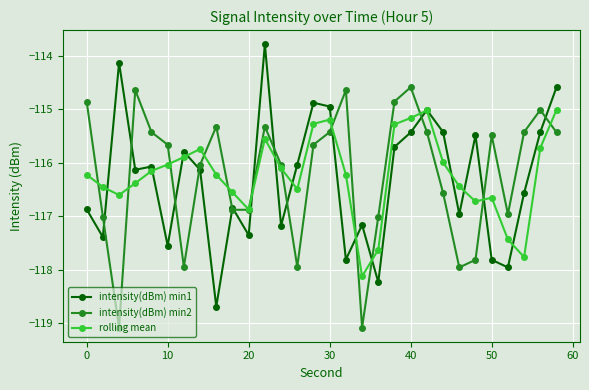

What is the value of the intensity(dBm) min2 point at the 4th from the left?

-114.6